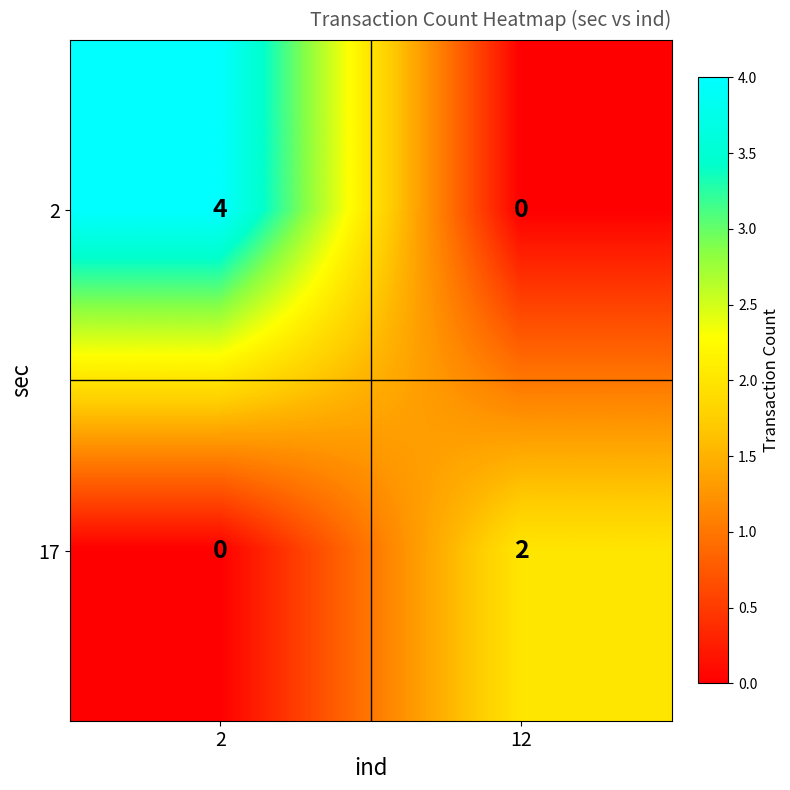

What is the difference between the highest and lowest values at 2?

4